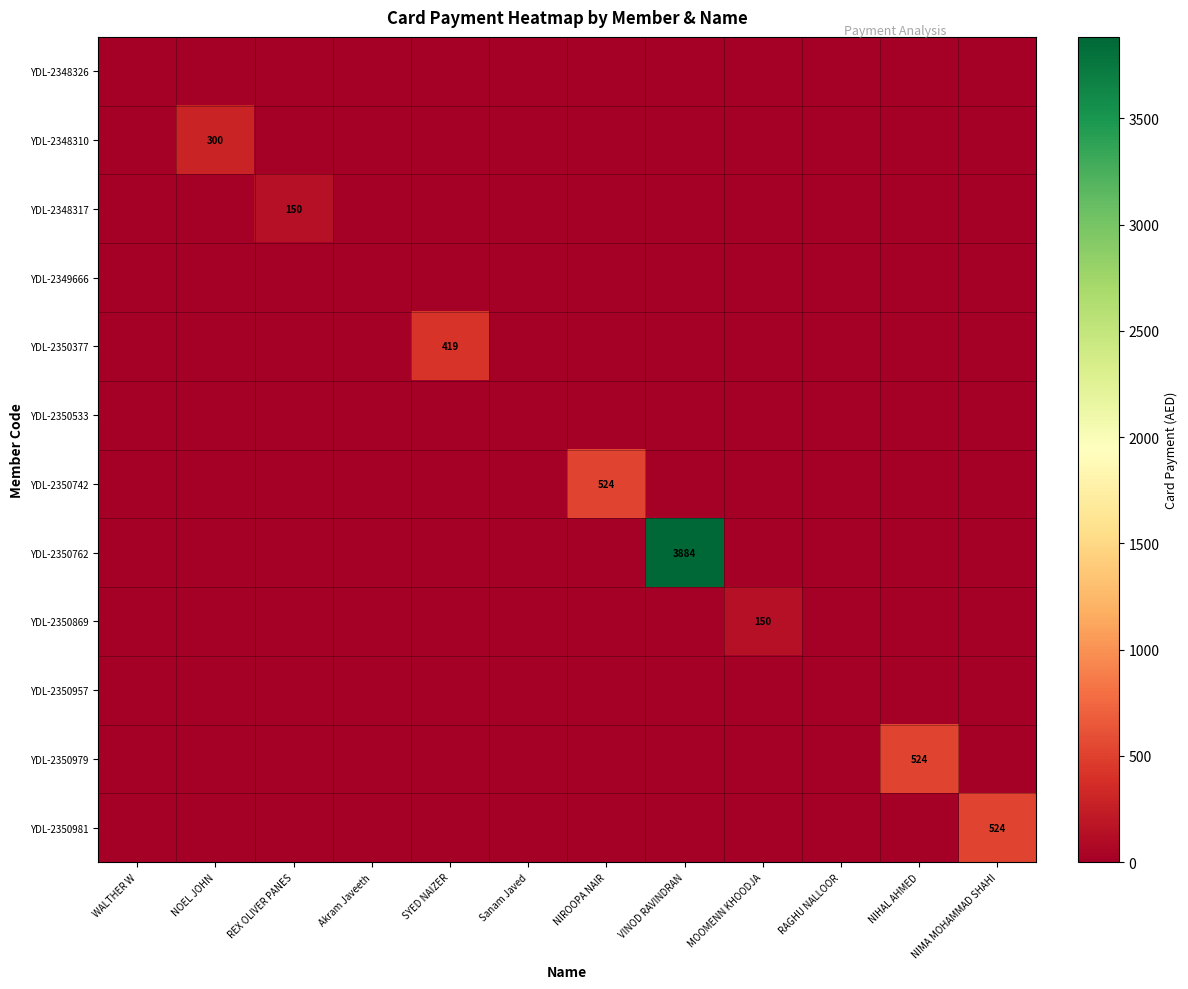

At which label does YDL-2350869 reach its peak?

MOOMENN KHOODJA